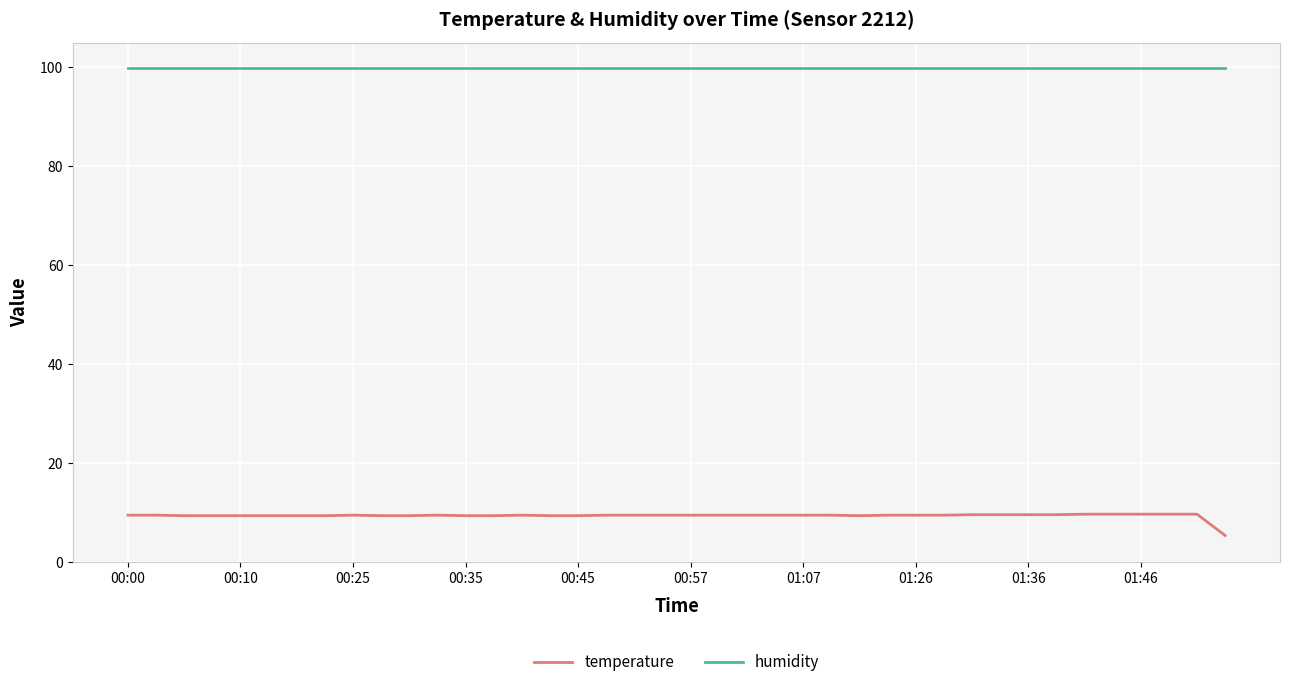

Which series has the largest range (max minus min)?

temperature